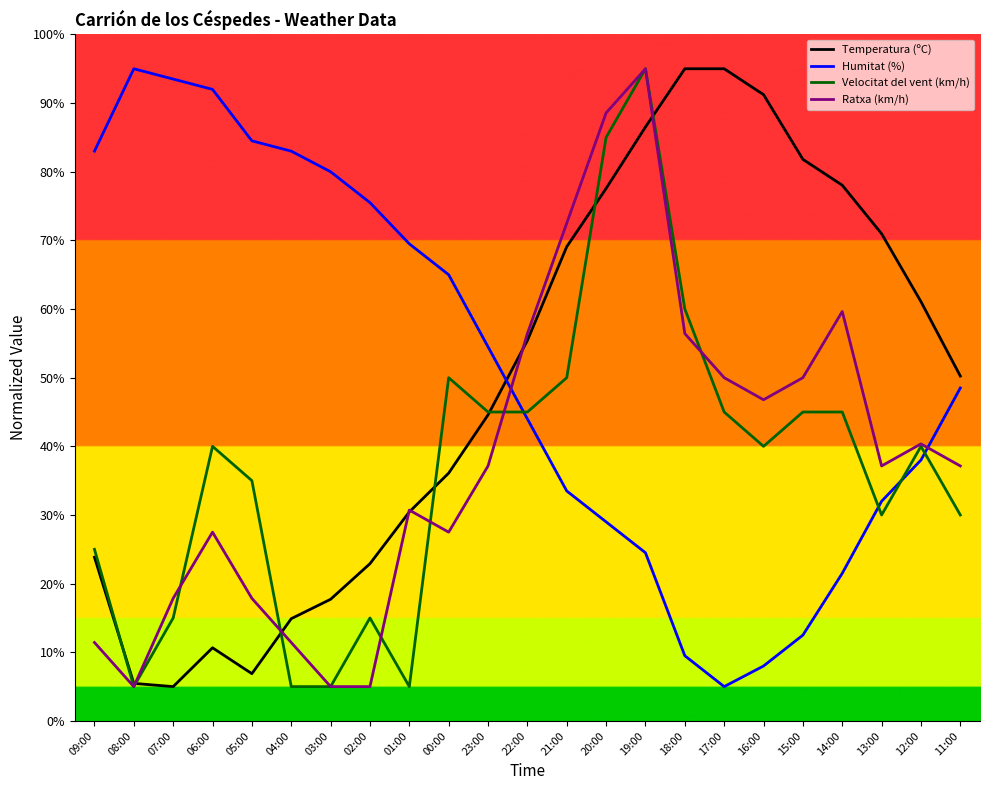

What is the spread (max minus min) of values at 20:00?

59.6